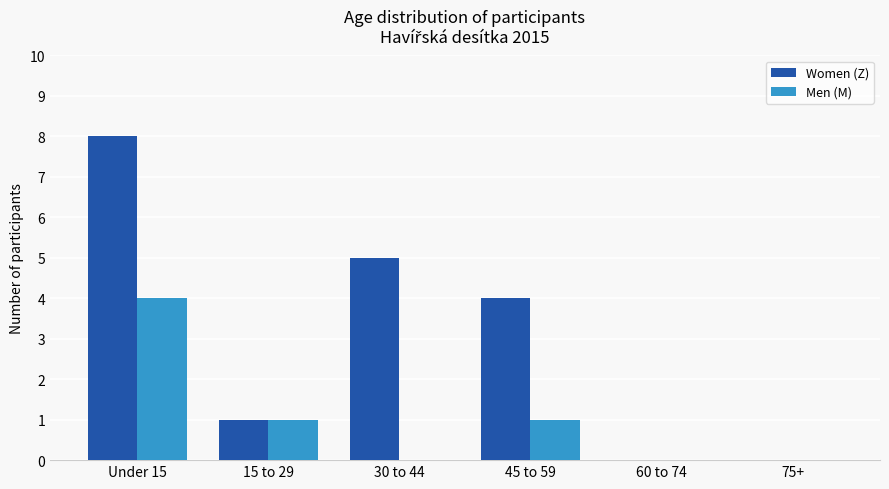

Count the number of data series in this chart.

2